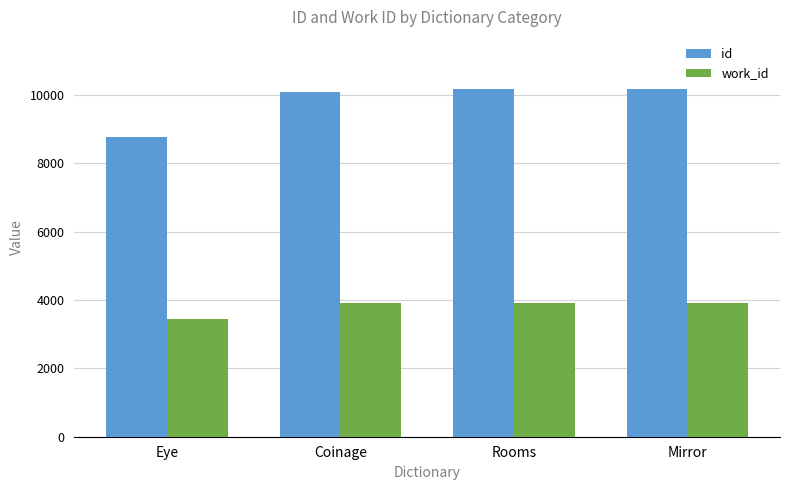

What is the maximum value for work_id?

3925